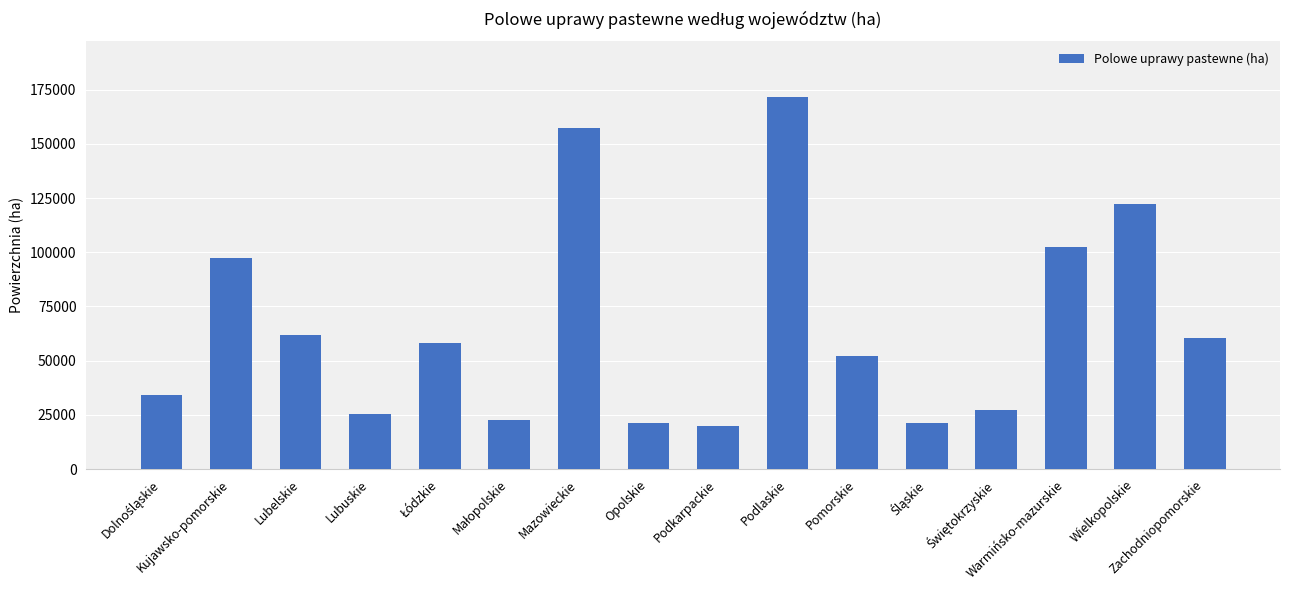

Does the chart contain stacked bars?

No